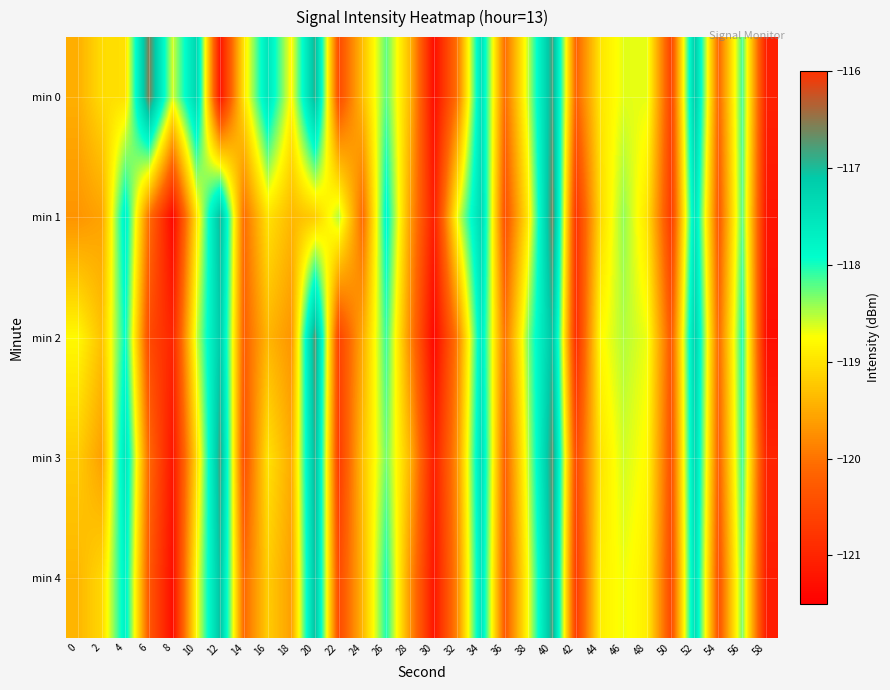

What is the spread (max minus min) of values at 26?

0.5